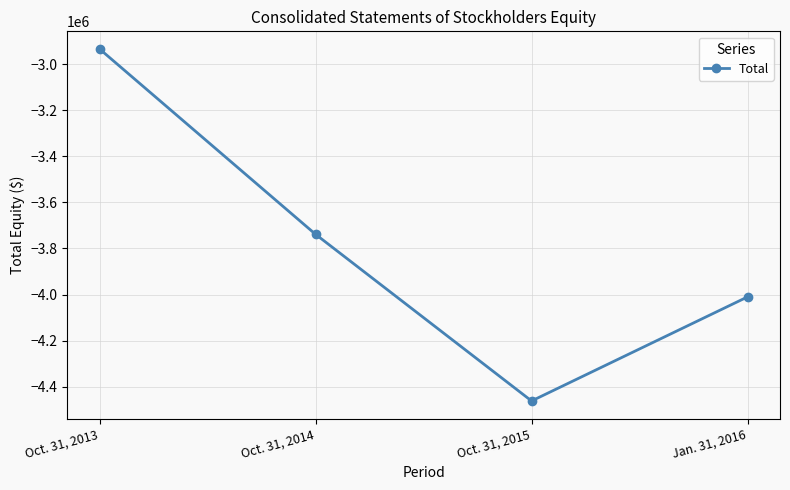

List the labels in order of value, smallest first.

Oct. 31, 2015, Jan. 31, 2016, Oct. 31, 2014, Oct. 31, 2013